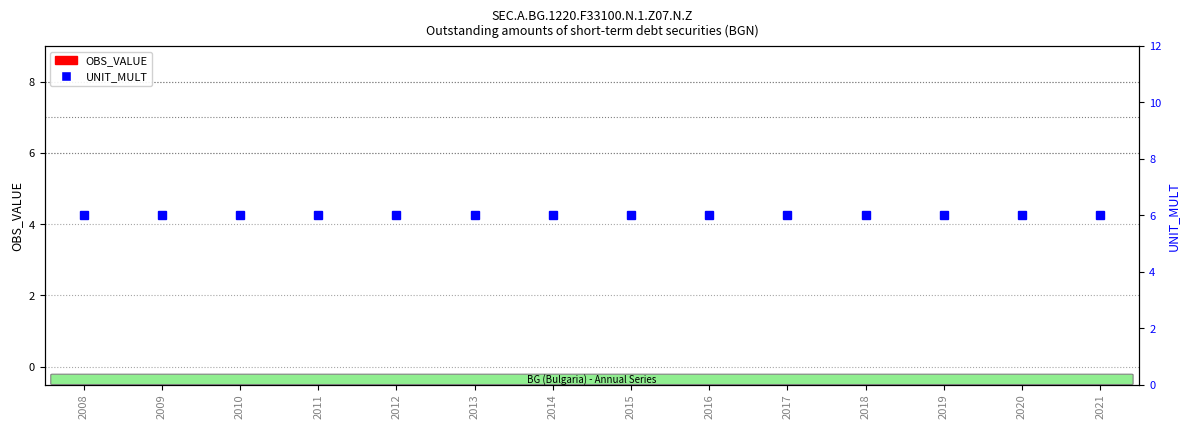

What is the total value across all series at 2015?

6